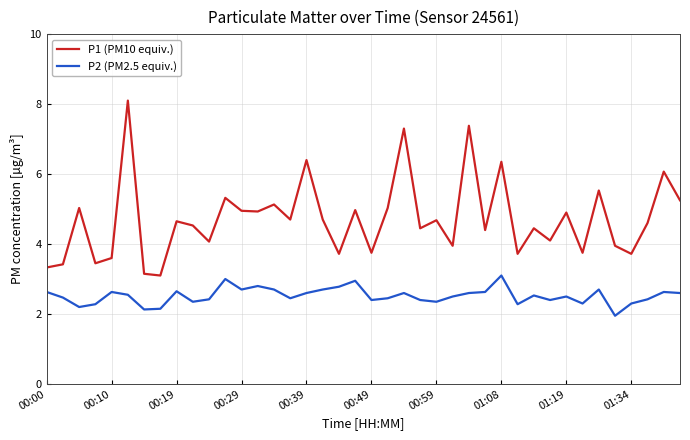

Rank the series by their maximum value, from lowest to highest.

P2 (PM2.5 equiv.), P1 (PM10 equiv.)